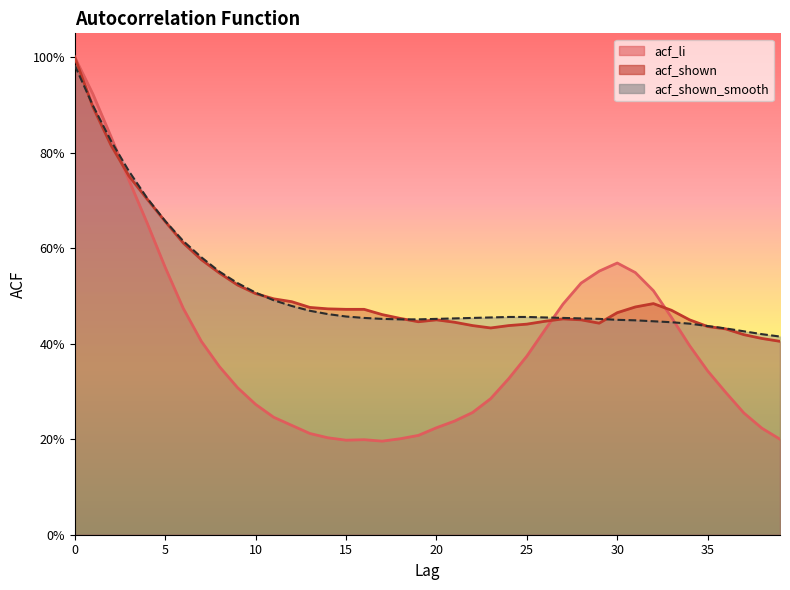

What is the difference between the maximum and minimum values in the acf_shown_smooth series?

0.6